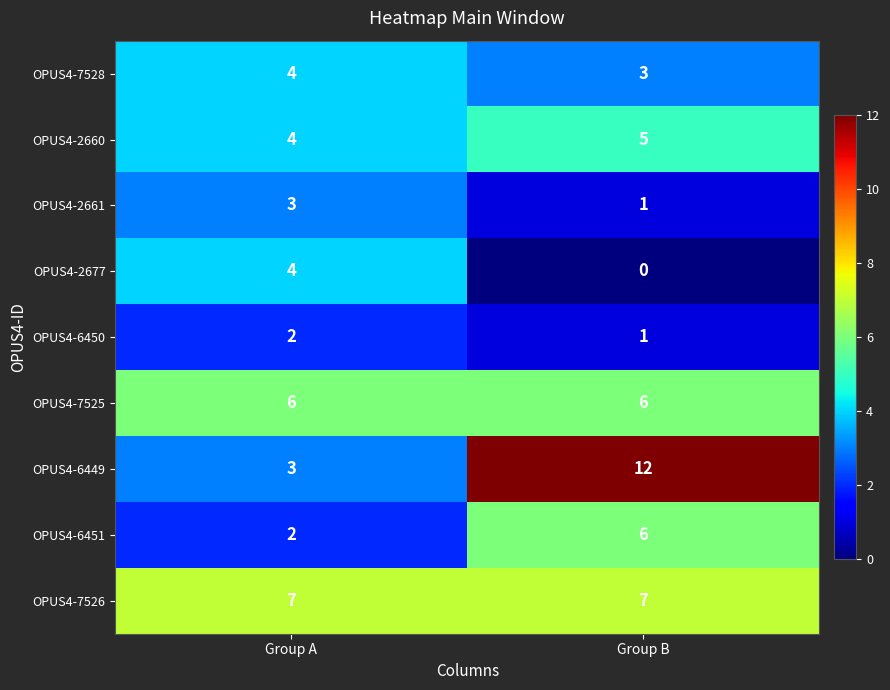

The value of OPUS4-2661 at Group B is 1. True or false?

True